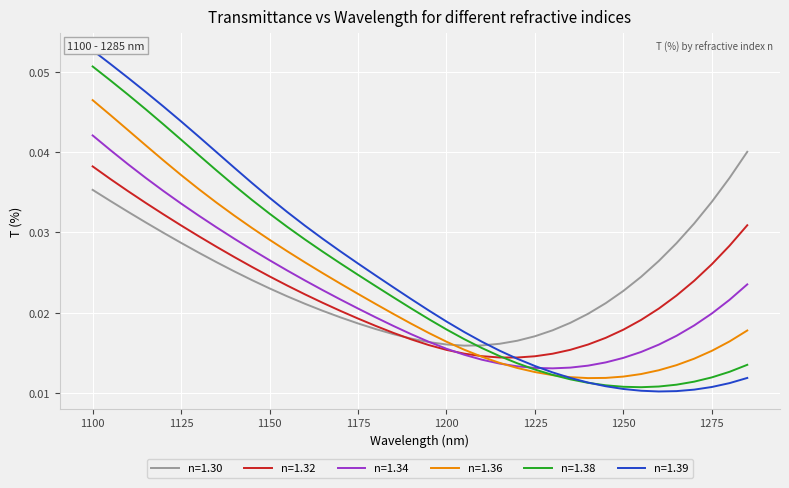

Reading left to right, list all the values displayed in this chart.

n=1.30: 0.0	0.0	0.0	0.0	0.0	0.0	0.0	0.0	0.0	0.0	0.0	0.0	0.0	0.0	0.0	0.0	0.0	0.0	0.0	0.0	0.0	0.0	0.0	0.0	0.0	0.0	0.0	0.0	0.0	0.0	0.0	0.0	0.0	0.0	0.0	0.0	0.0	0.0
n=1.32: 0.0	0.0	0.0	0.0	0.0	0.0	0.0	0.0	0.0	0.0	0.0	0.0	0.0	0.0	0.0	0.0	0.0	0.0	0.0	0.0	0.0	0.0	0.0	0.0	0.0	0.0	0.0	0.0	0.0	0.0	0.0	0.0	0.0	0.0	0.0	0.0	0.0	0.0
n=1.34: 0.0	0.0	0.0	0.0	0.0	0.0	0.0	0.0	0.0	0.0	0.0	0.0	0.0	0.0	0.0	0.0	0.0	0.0	0.0	0.0	0.0	0.0	0.0	0.0	0.0	0.0	0.0	0.0	0.0	0.0	0.0	0.0	0.0	0.0	0.0	0.0	0.0	0.0
n=1.36: 0.0	0.0	0.0	0.0	0.0	0.0	0.0	0.0	0.0	0.0	0.0	0.0	0.0	0.0	0.0	0.0	0.0	0.0	0.0	0.0	0.0	0.0	0.0	0.0	0.0	0.0	0.0	0.0	0.0	0.0	0.0	0.0	0.0	0.0	0.0	0.0	0.0	0.0
n=1.38: 0.1	0.0	0.0	0.0	0.0	0.0	0.0	0.0	0.0	0.0	0.0	0.0	0.0	0.0	0.0	0.0	0.0	0.0	0.0	0.0	0.0	0.0	0.0	0.0	0.0	0.0	0.0	0.0	0.0	0.0	0.0	0.0	0.0	0.0	0.0	0.0	0.0	0.0
n=1.39: 0.1	0.1	0.0	0.0	0.0	0.0	0.0	0.0	0.0	0.0	0.0	0.0	0.0	0.0	0.0	0.0	0.0	0.0	0.0	0.0	0.0	0.0	0.0	0.0	0.0	0.0	0.0	0.0	0.0	0.0	0.0	0.0	0.0	0.0	0.0	0.0	0.0	0.0